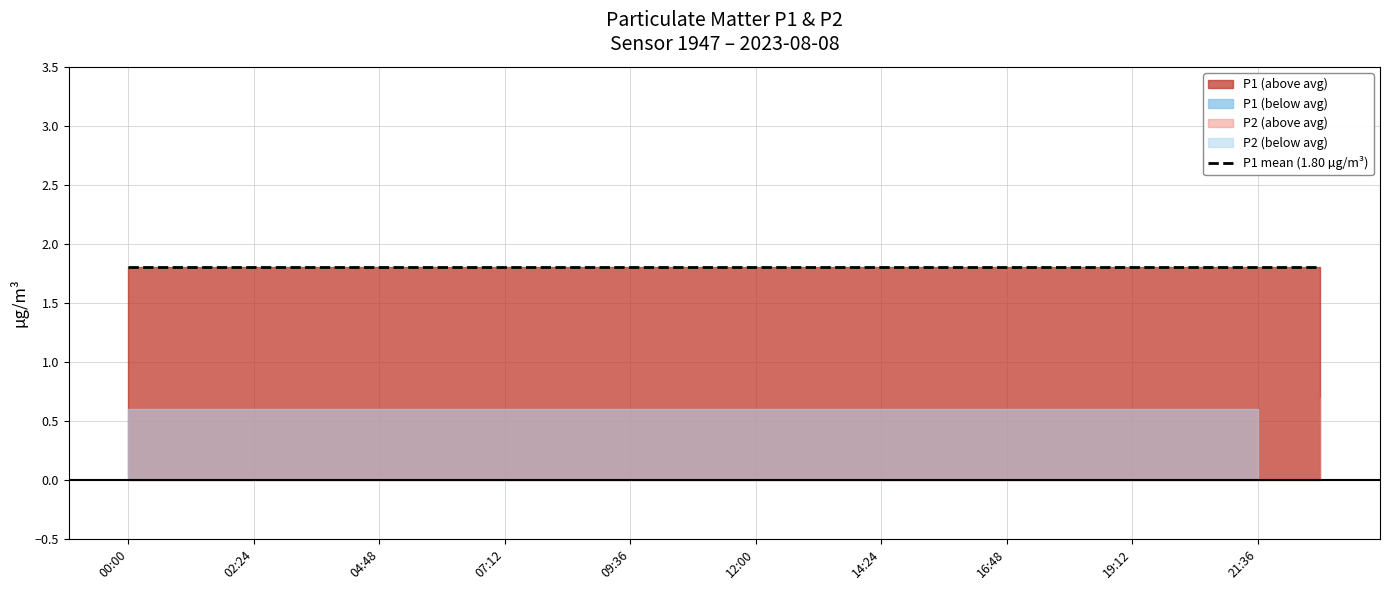

True or false: P2 and P1 cross at least once.

False